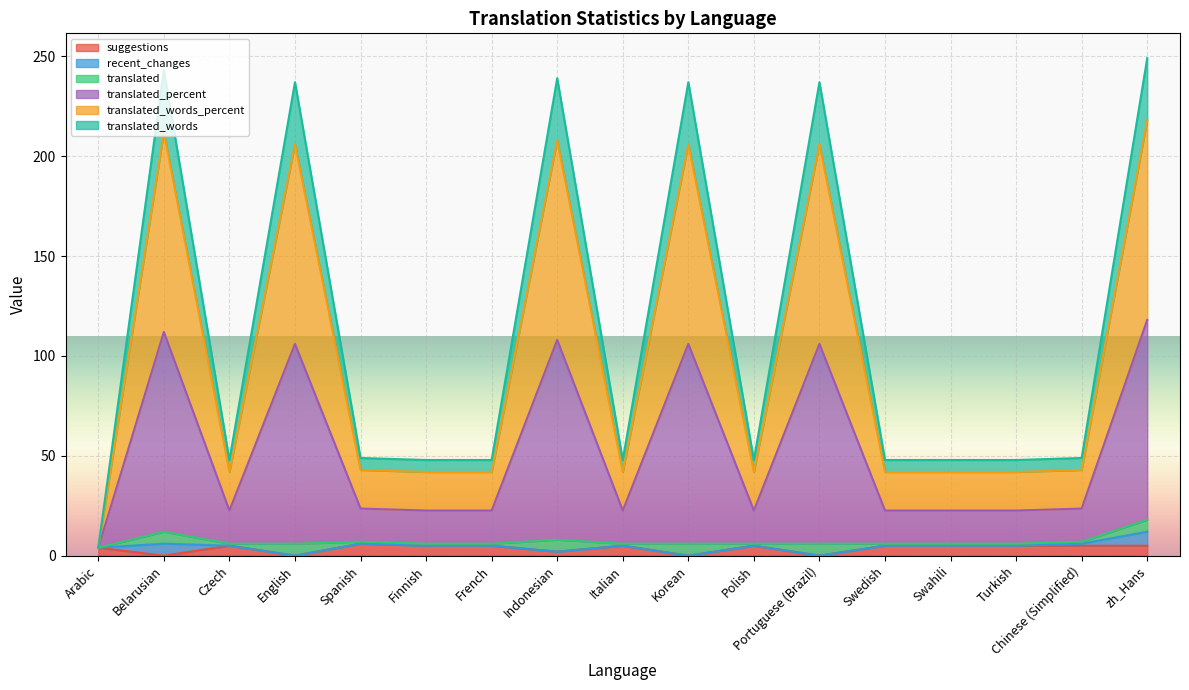

How many interior local peaks does the suggestions series have?

4